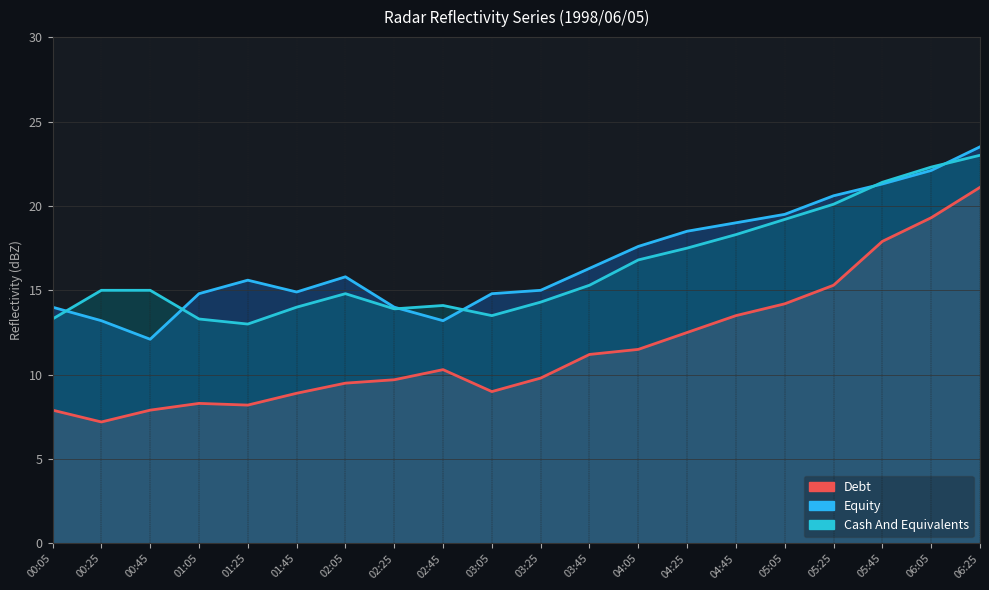

Does the chart have visible grid lines?

Yes